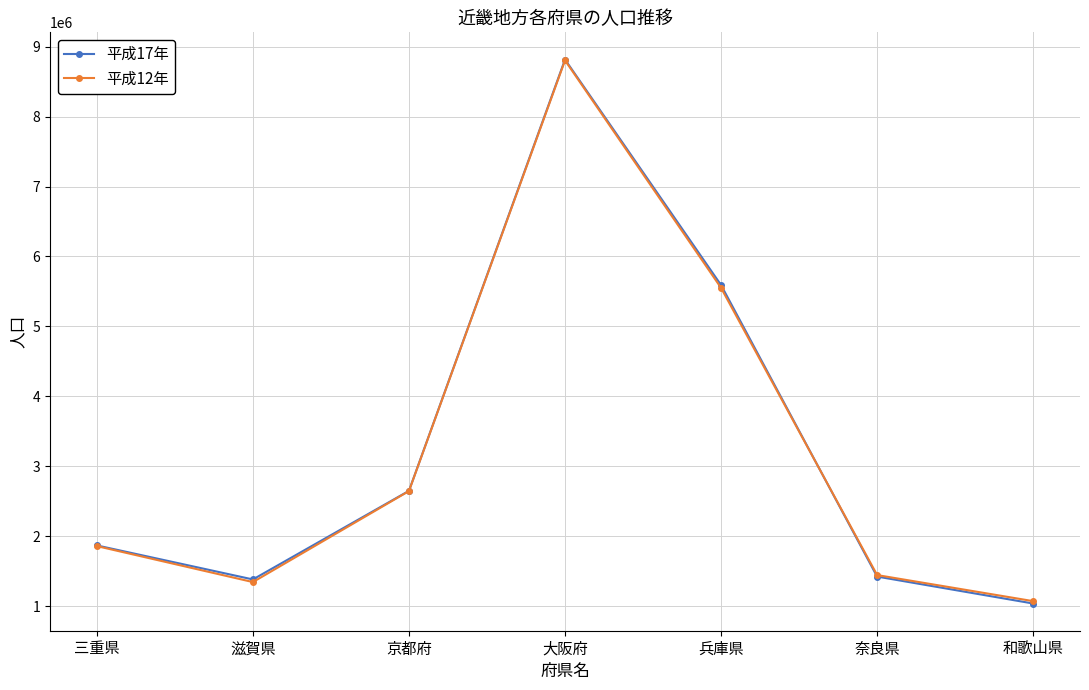

What is the difference between the 平成12年 values at 滋賀県 and 京都府?

1301559